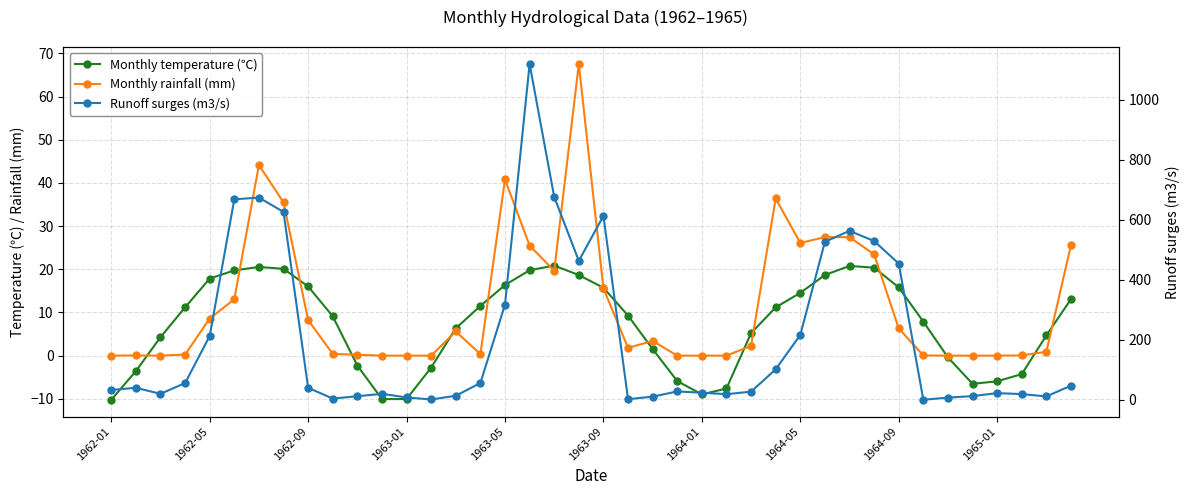

True or false: Monthly rainfall (mm) has a value of 25.6 at 39.

True